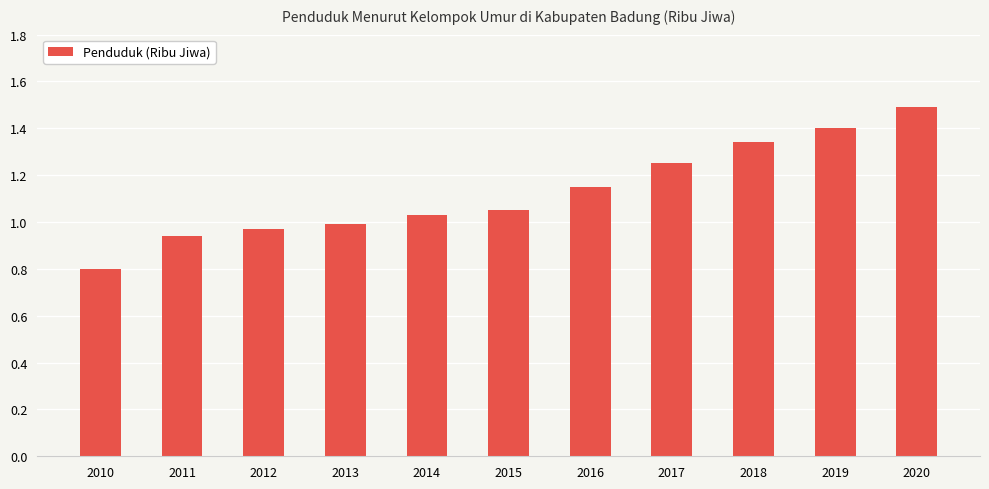

How many categories are shown in the chart?

11